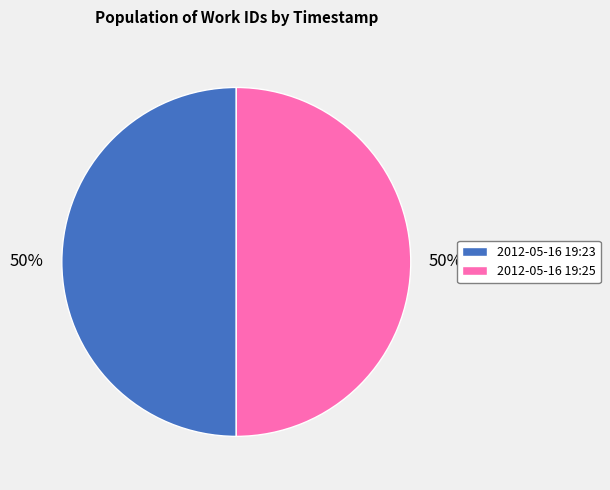

Combined, do 2012-05-16 19:25 and 2012-05-16 19:23 account for over 50%?

Yes